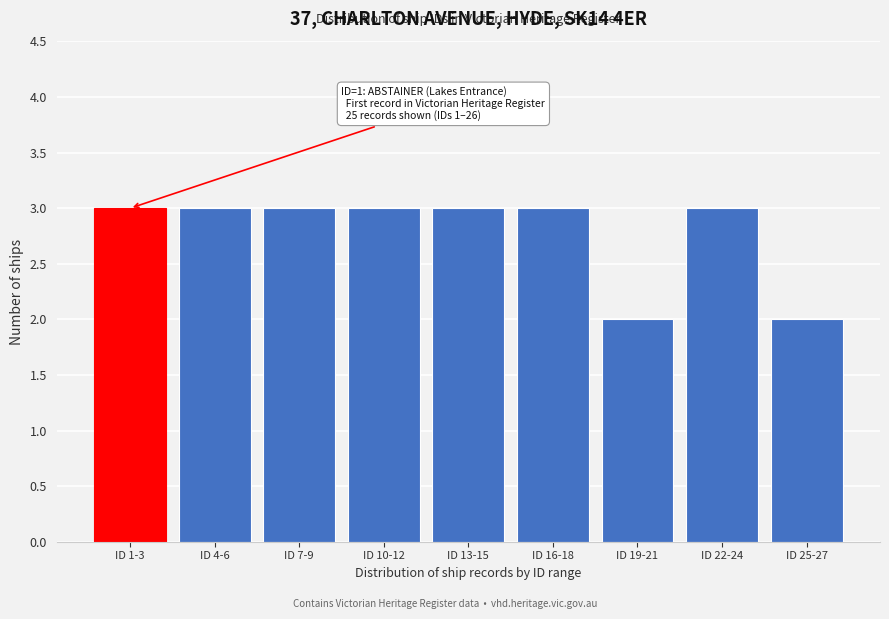

Reading left to right, list all the values displayed in this chart.

ID 1-3=3	ID 4-6=3	ID 7-9=3	ID 10-12=3	ID 13-15=3	ID 16-18=3	ID 19-21=2	ID 22-24=3	ID 25-27=2